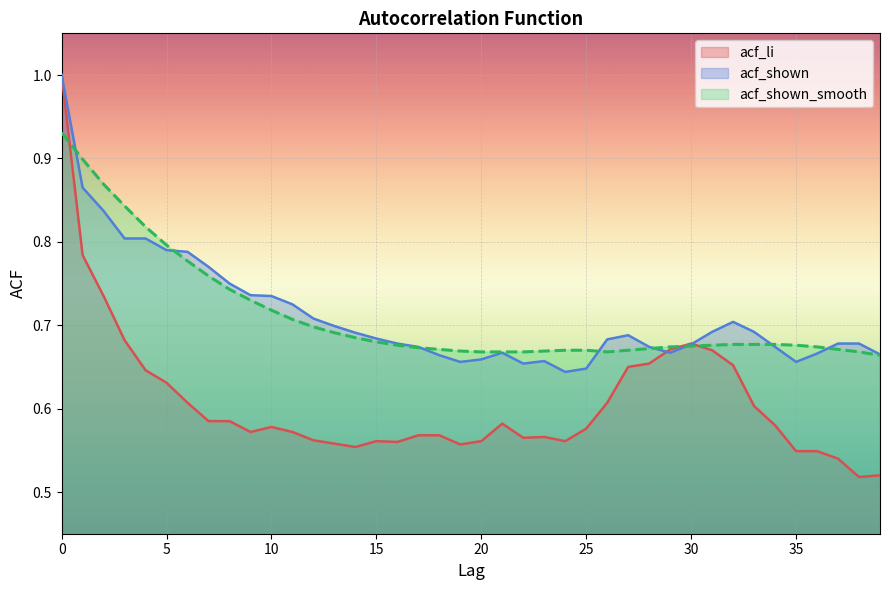

At how many categories does at least one series exceed 0?

40